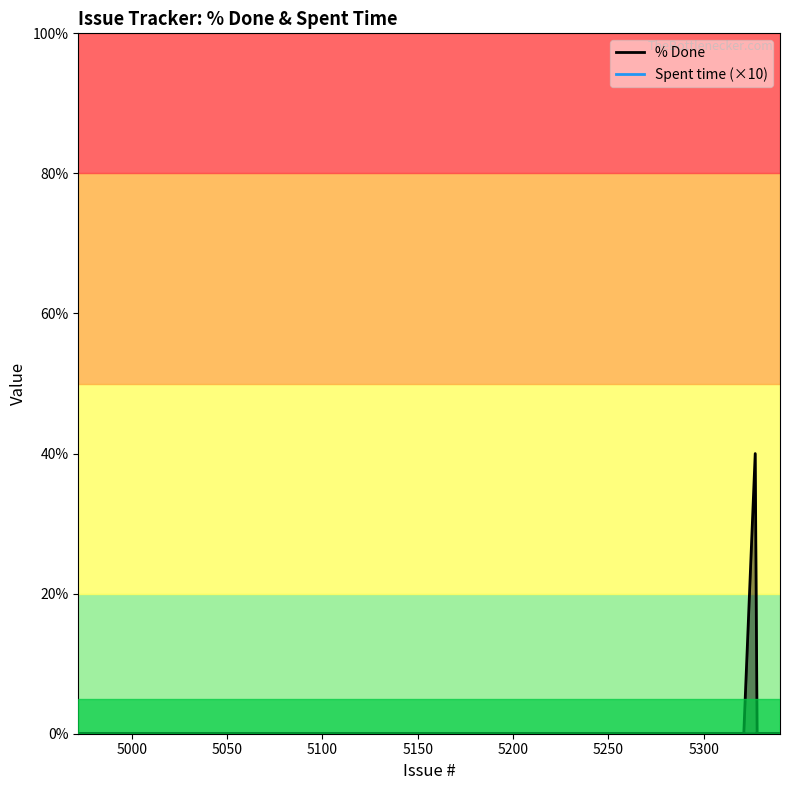

How many interior local peaks (higher than both neighbors) does the data have?

1